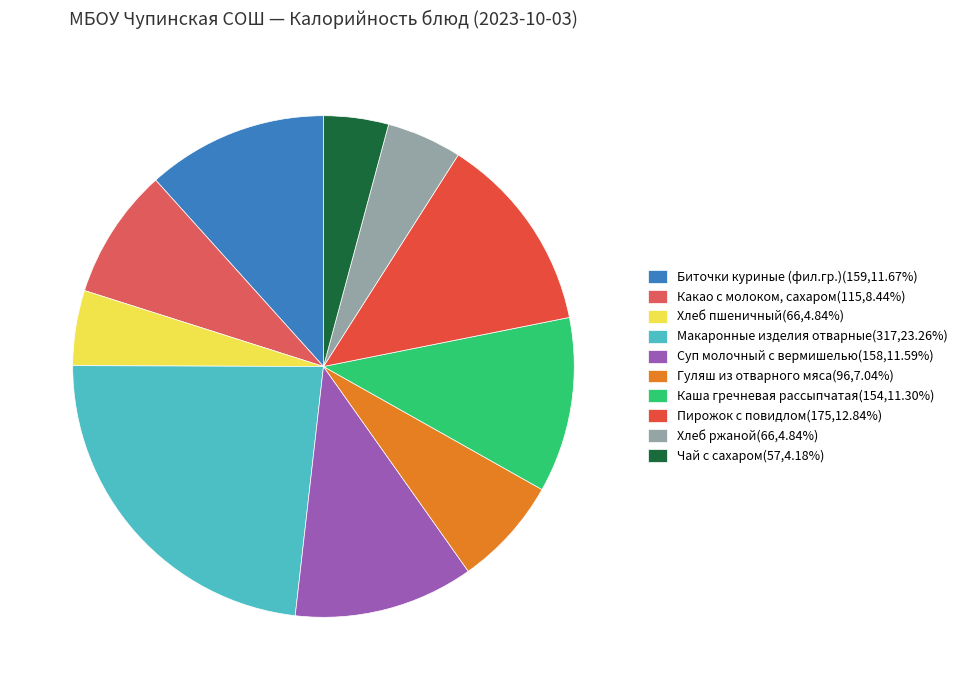

Count the number of slices in the pie.

10